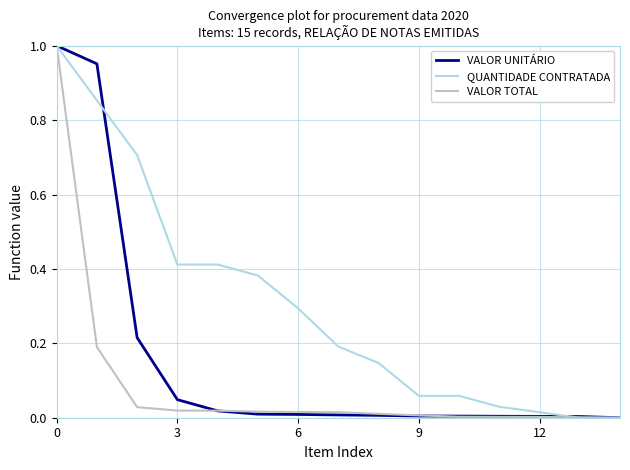

List the series in order of their overall mean, lowest first.

VALOR TOTAL, VALOR UNITÁRIO, QUANTIDADE CONTRATADA